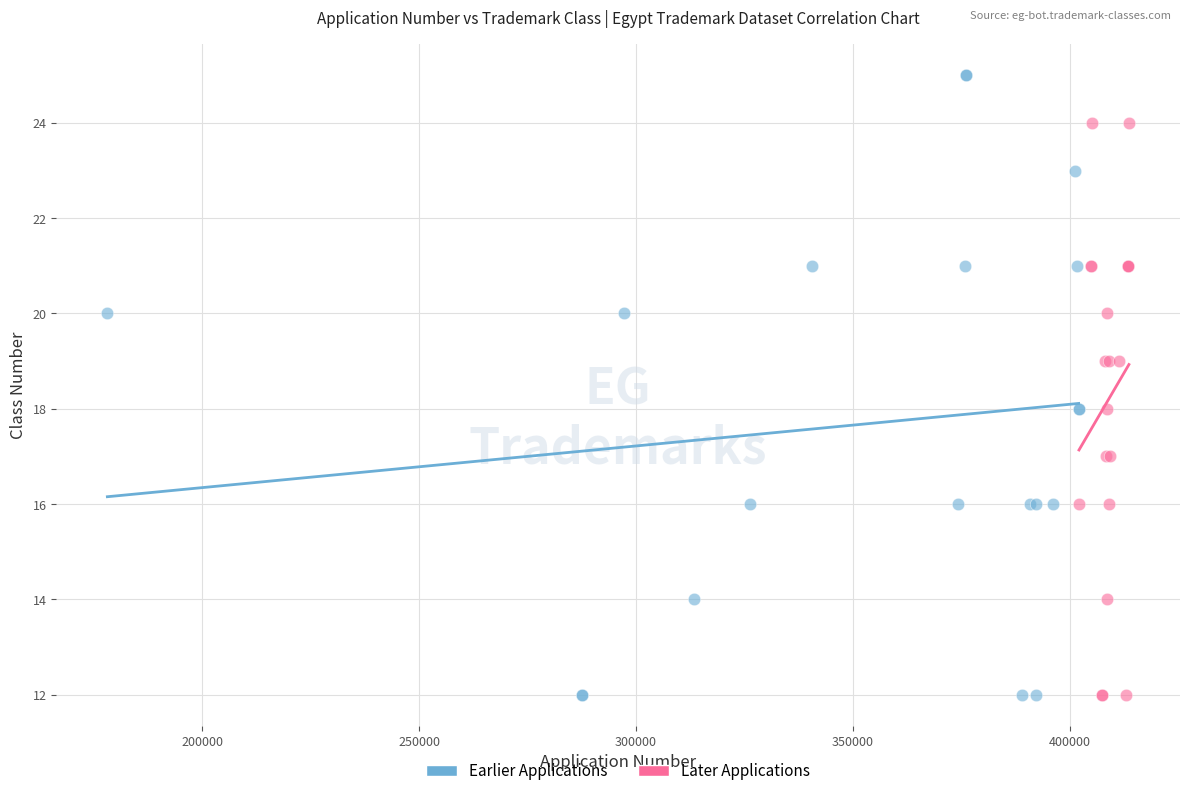

Which series contains the highest Y value?

Earlier Applications